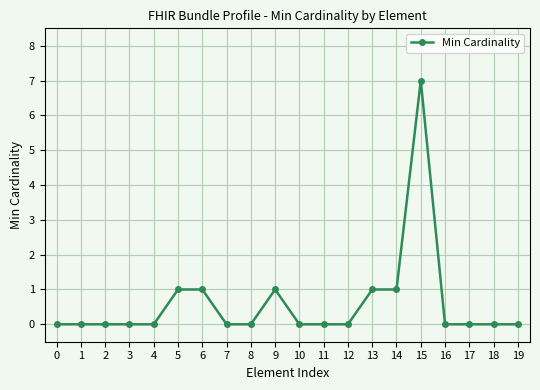

What is the difference between the maximum and minimum values?

7